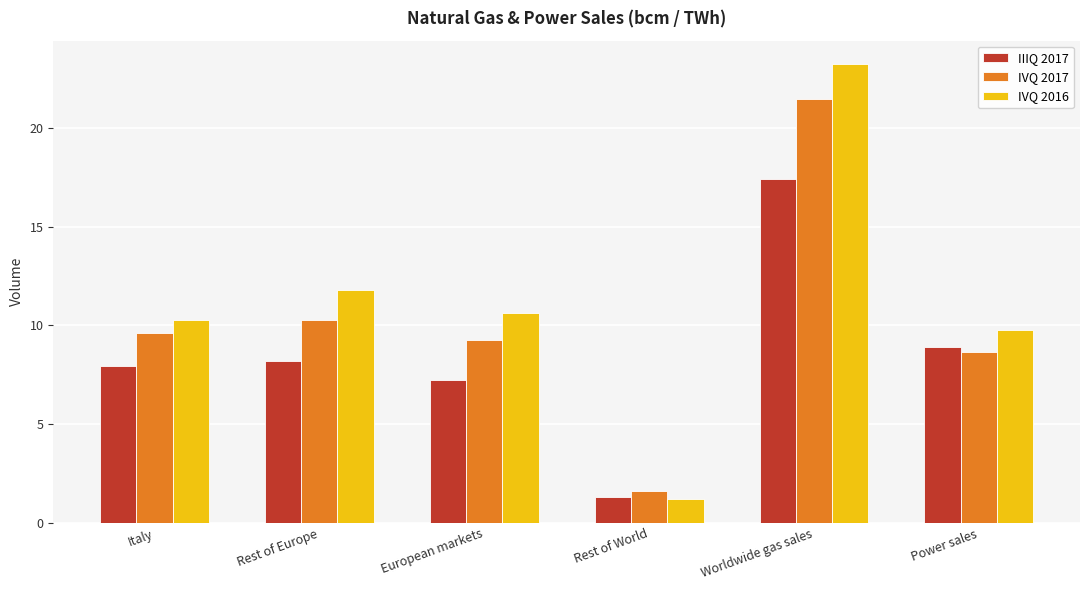

What position from the right is Rest of World?

3